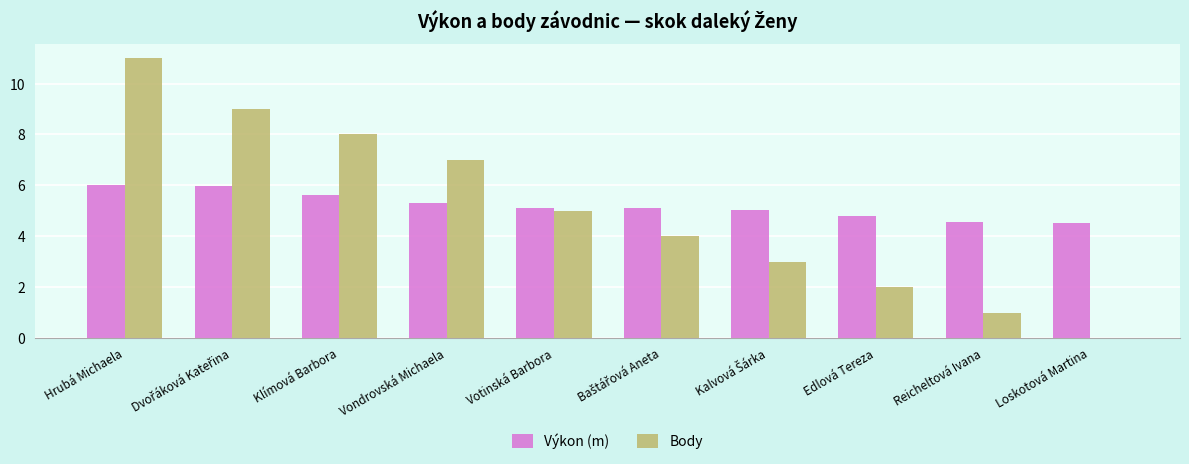

Which label corresponds to the largest value in the chart?

Hrubá Michaela